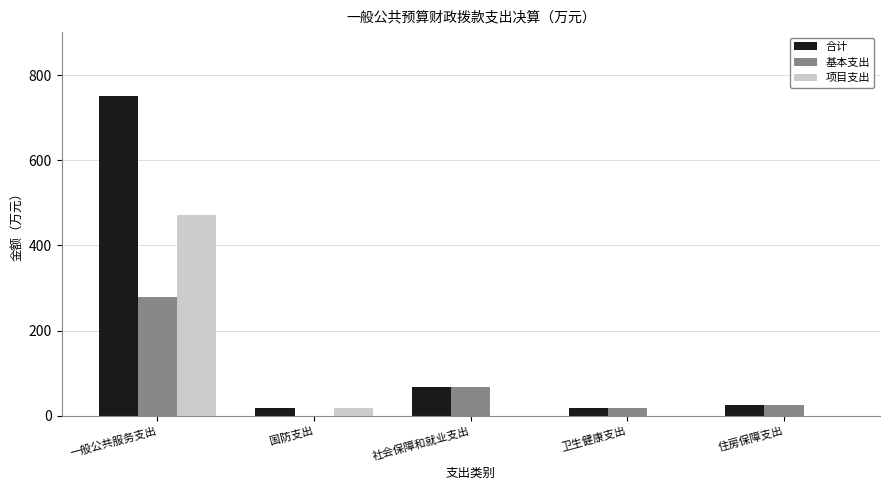

True or false: 项目支出 has a value of 18.1 at 国防支出.

True